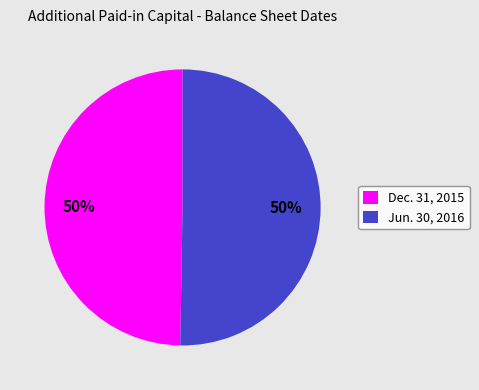

To the nearest percent, what is the combined percentage of Jun. 30, 2016 and Dec. 31, 2015?

100%